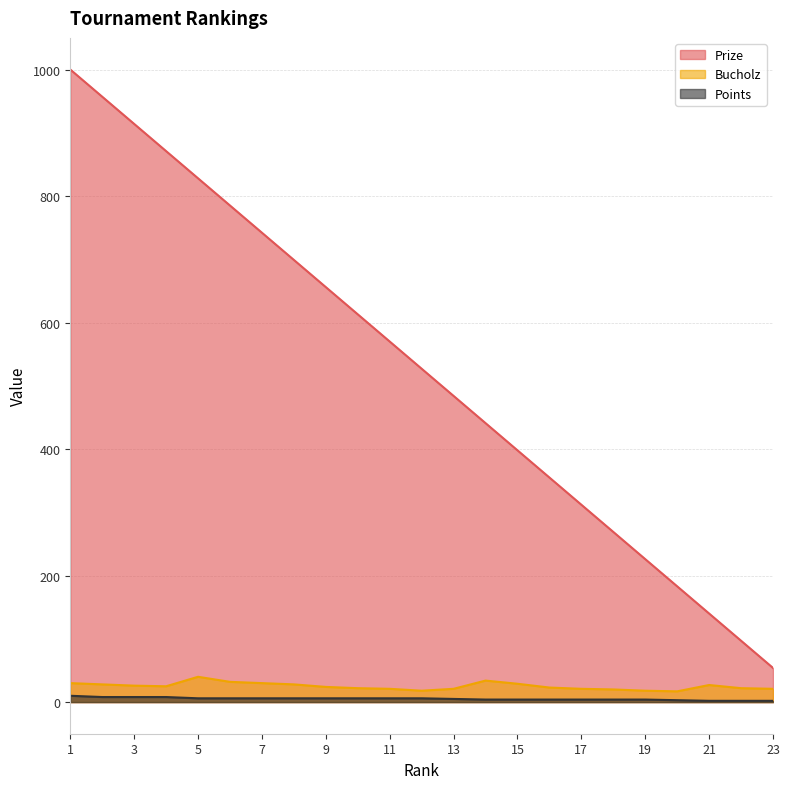

What is the value of the Points point at the 13th from the left?

5